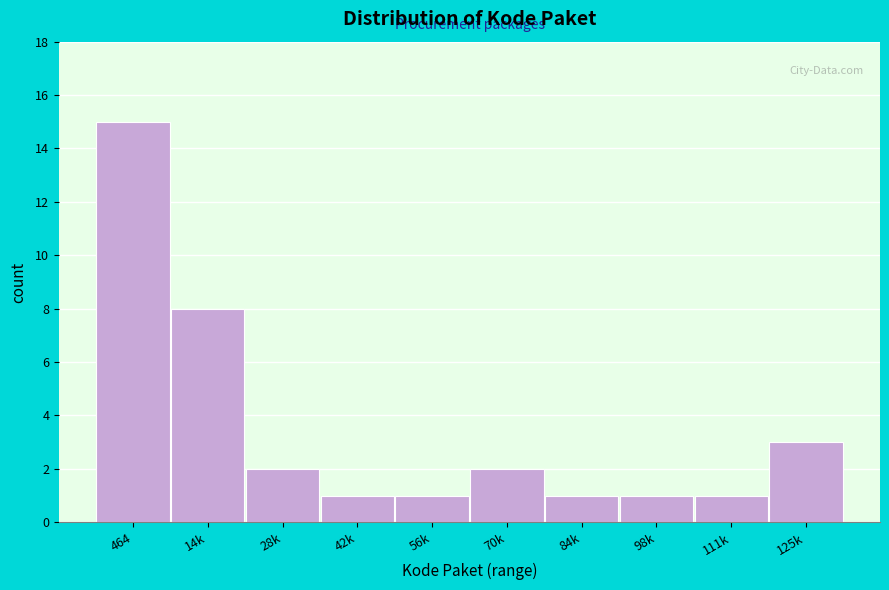

Reading right to left, extract all data points from this chart.

3	1	1	1	2	1	1	2	8	15